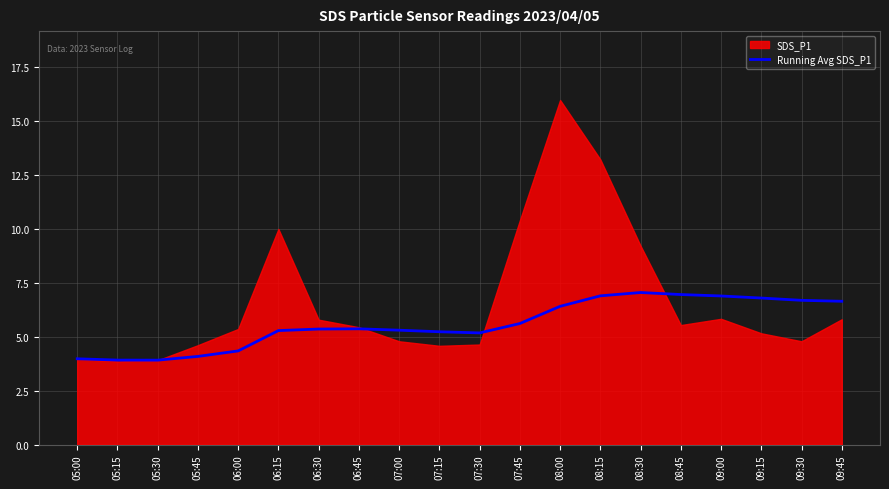

True or false: Running Avg SDS_P1 has a value of 5.1 at 05:30.

False